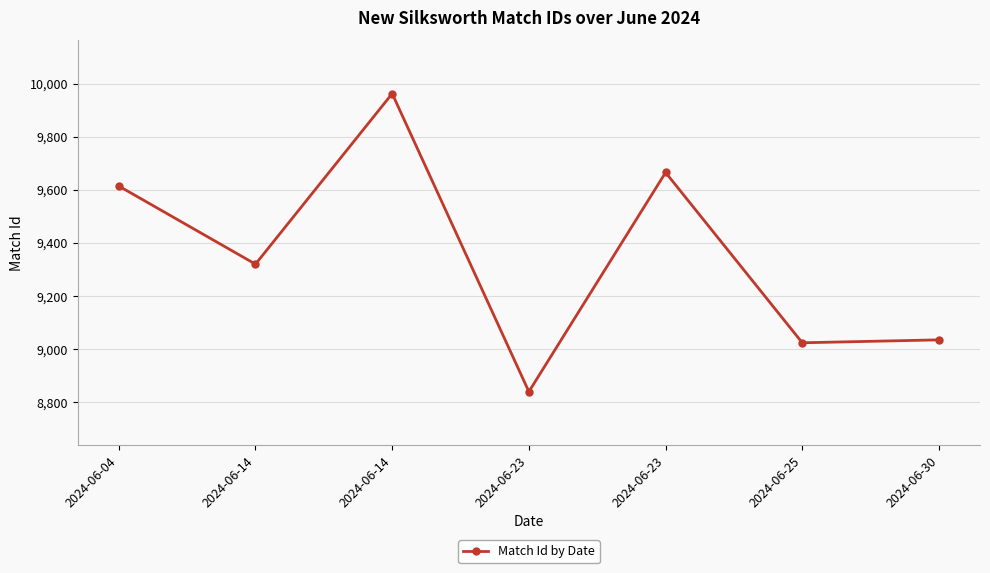

Is this an area chart (filled region under the line)?

No